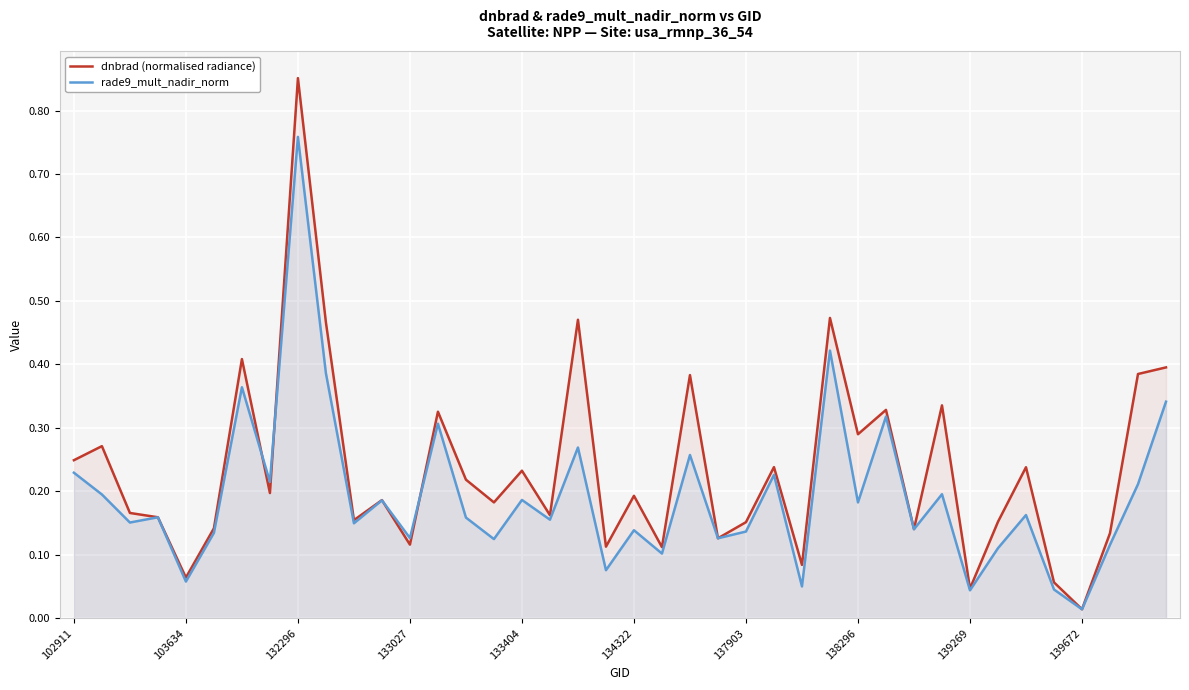

Rank the series by their average value, from lowest to highest.

rade9_mult_nadir_norm, dnbrad (normalised radiance)